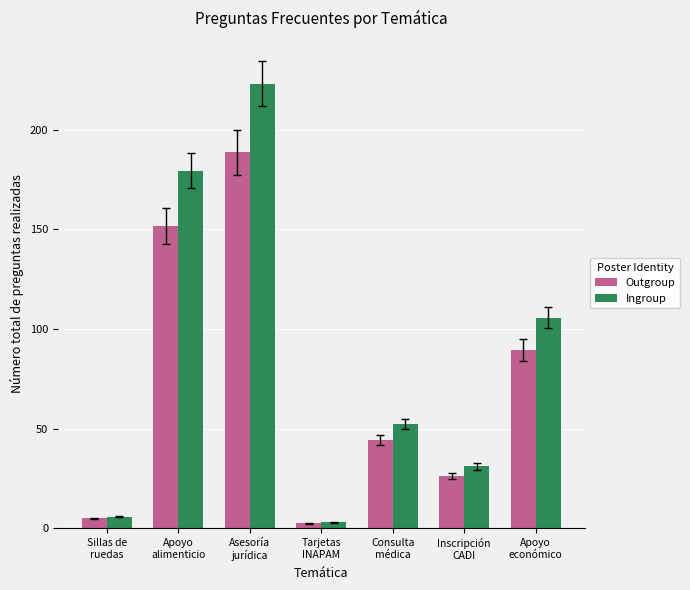

What is the sum of all Ingroup values?

600.4